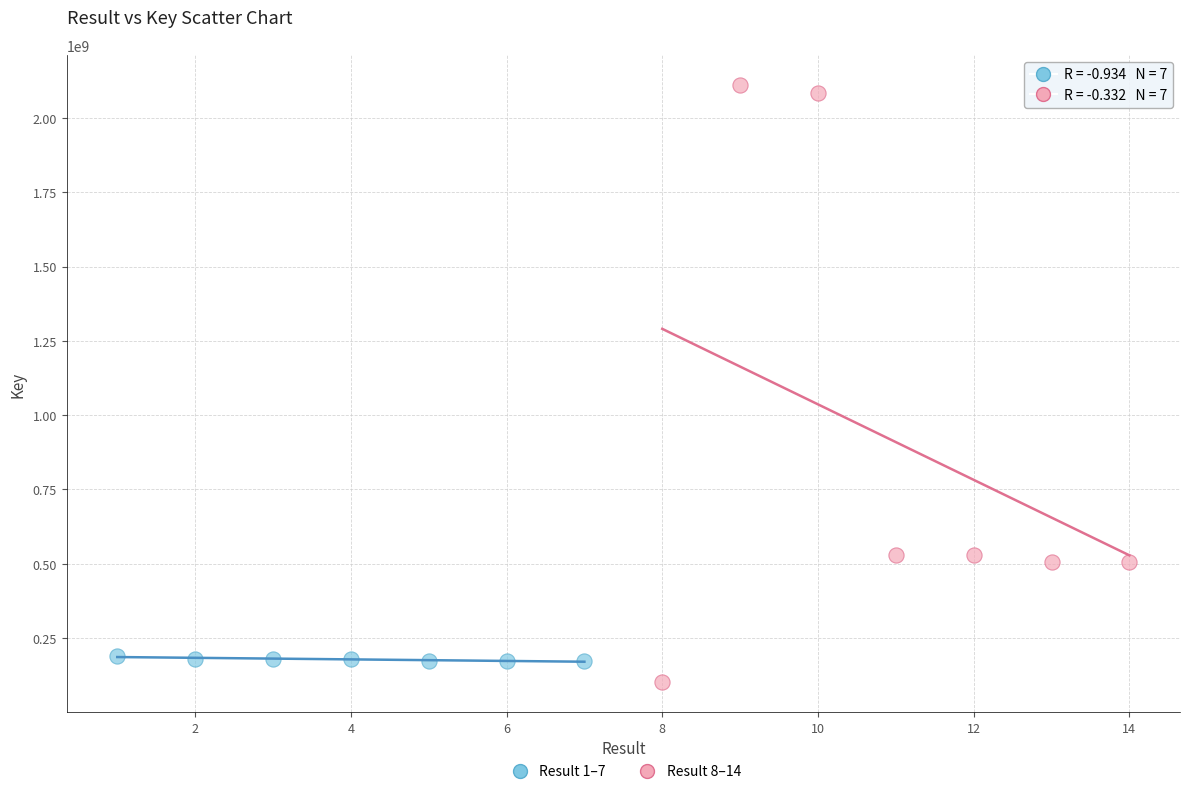

Which series contains the highest Y value?

Result 8–14